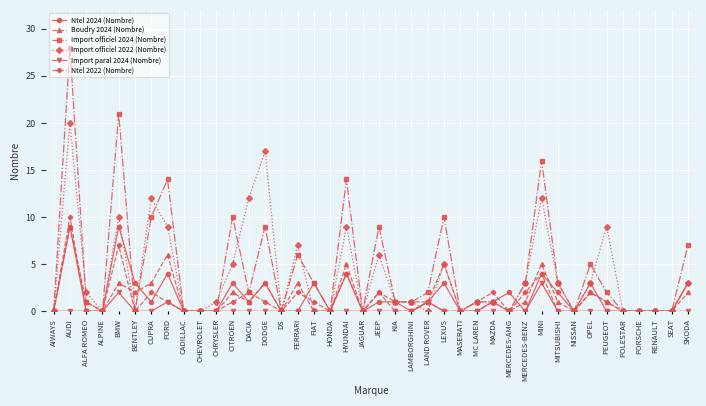

True or false: Ntel 2024 (Nombre) has a value of 2 at KIA.

False